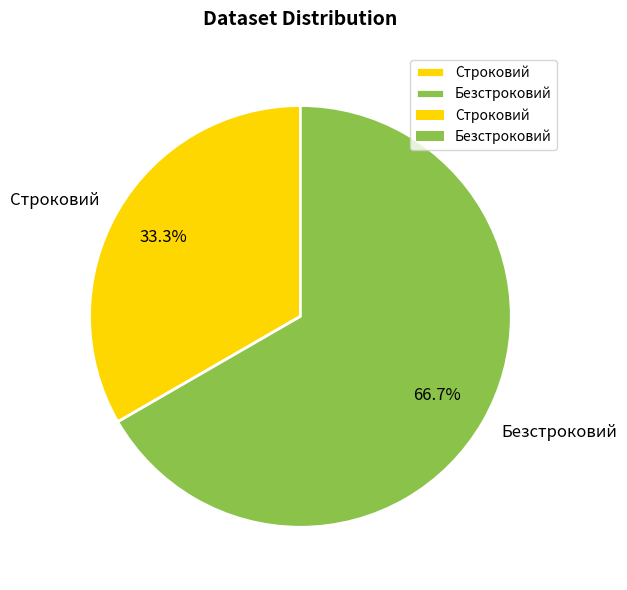

What percentage is NOT represented by Безстроковий?

33.3%